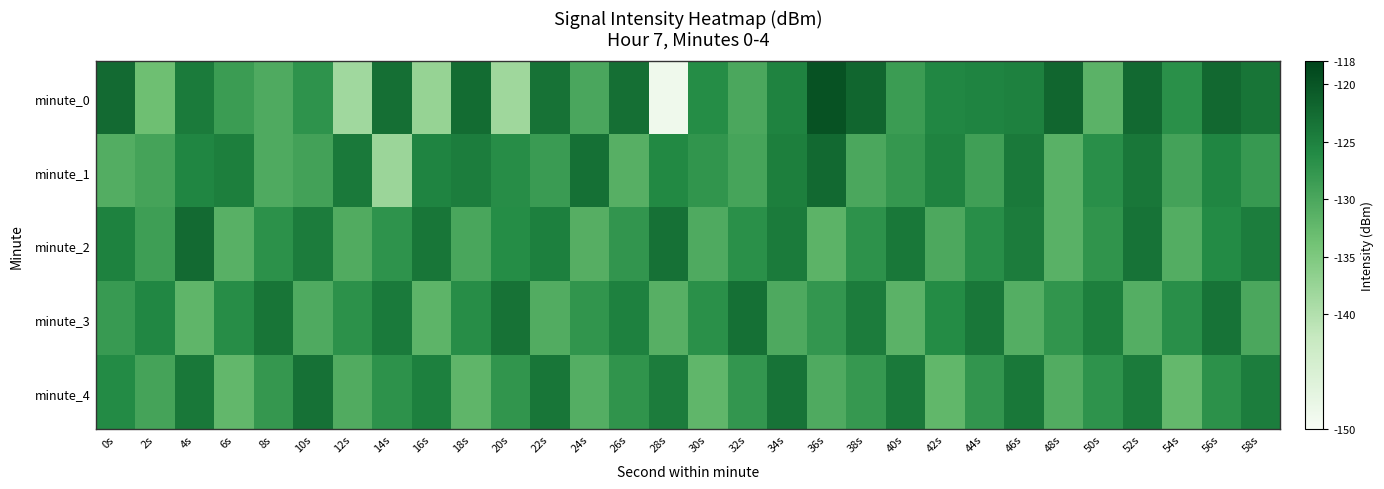

At which category does the chart reach its peak across all series?

36s